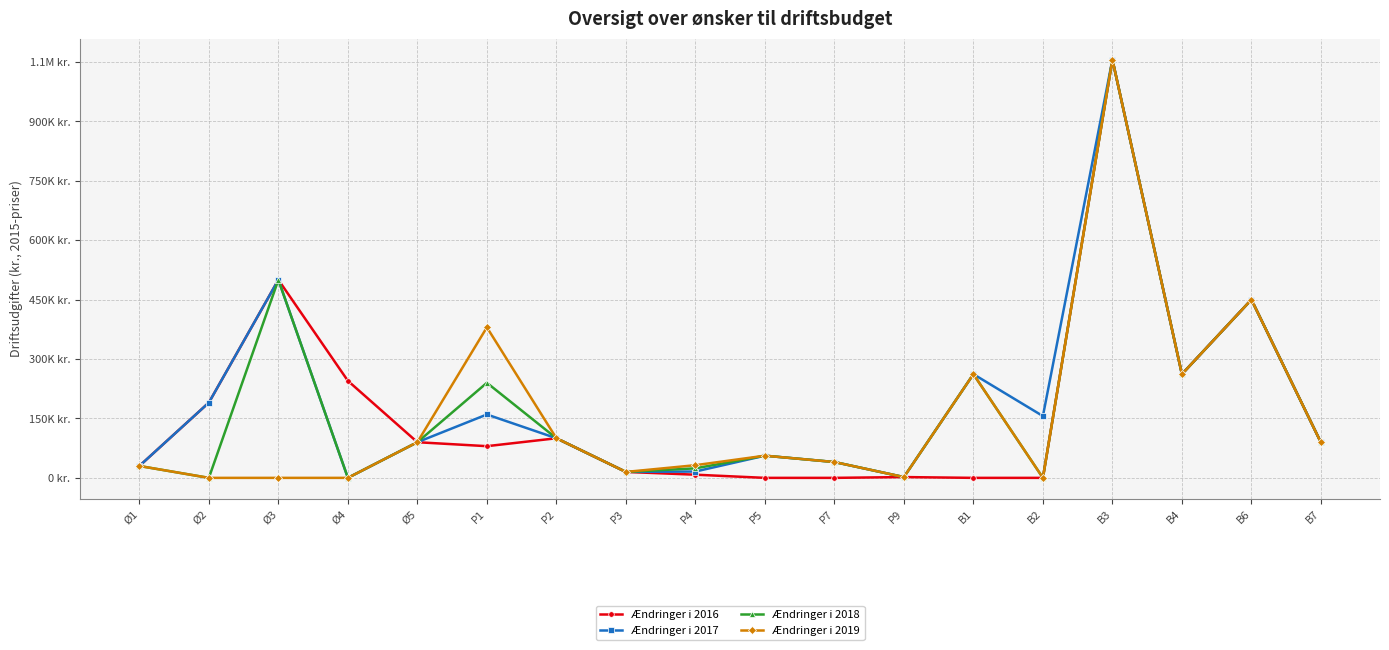

At B3, list the series in order from largest to smallest.

Ændringer i 2016, Ændringer i 2017, Ændringer i 2018, Ændringer i 2019